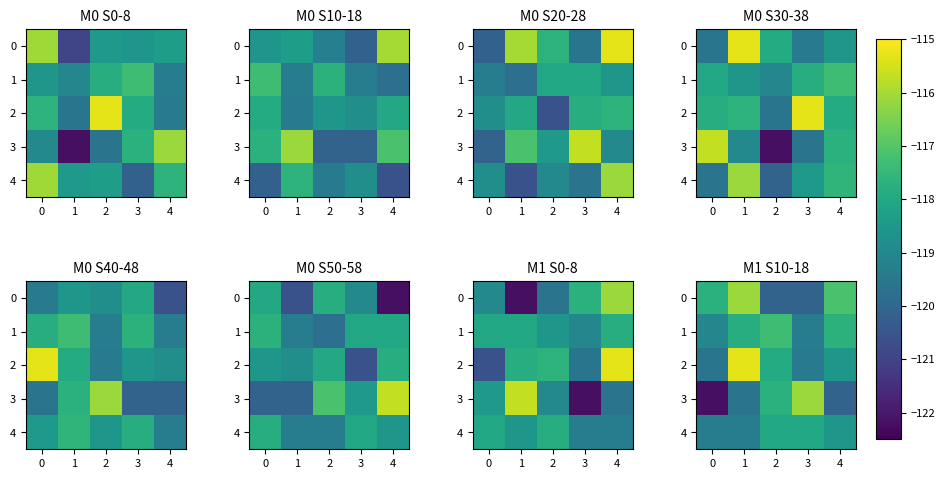

What is the total value across all series at 3?

-593.0